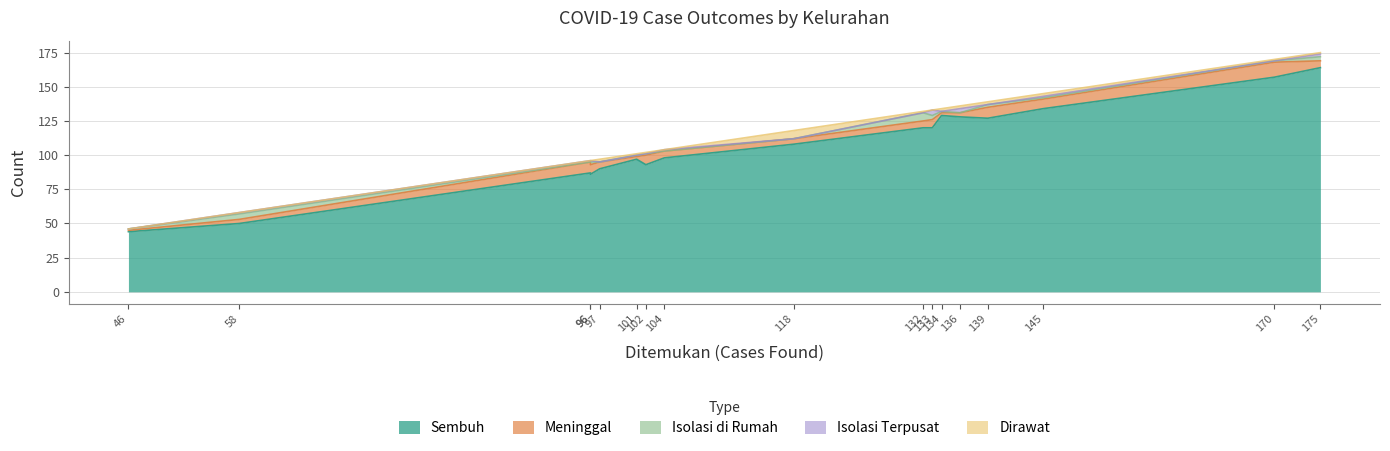

What are all the series names shown in the legend?

Sembuh, Meninggal, Isolasi di Rumah, Isolasi Terpusat, Dirawat